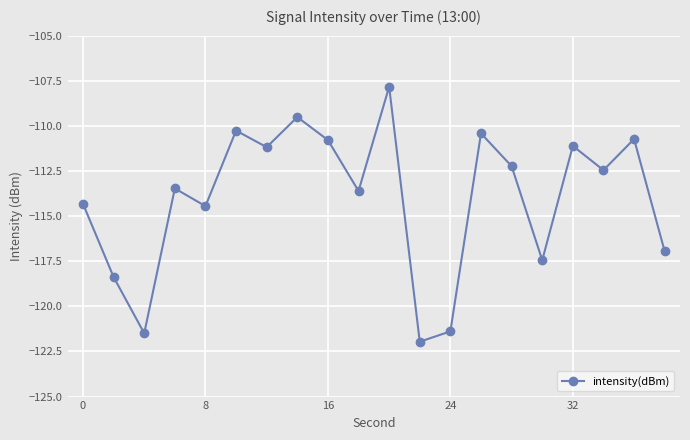

What is the greatest value displayed?

-107.8